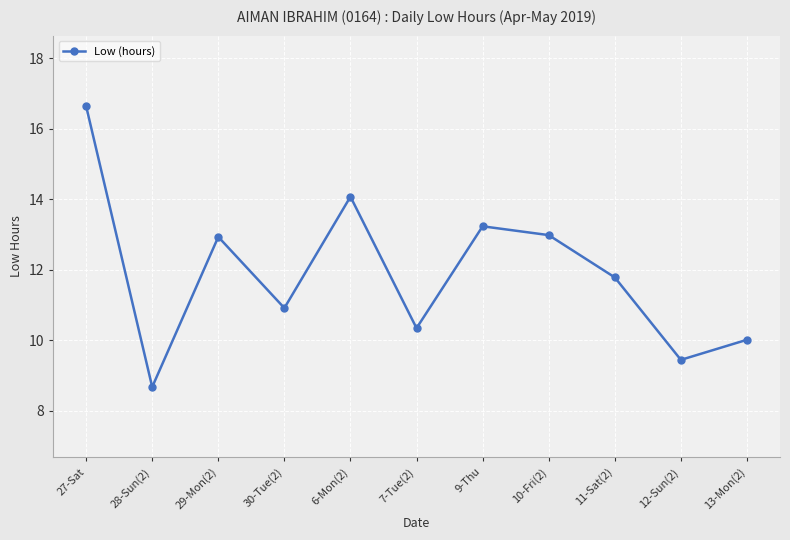

At which category does the data reach its first local valley?

28-Sun(2)